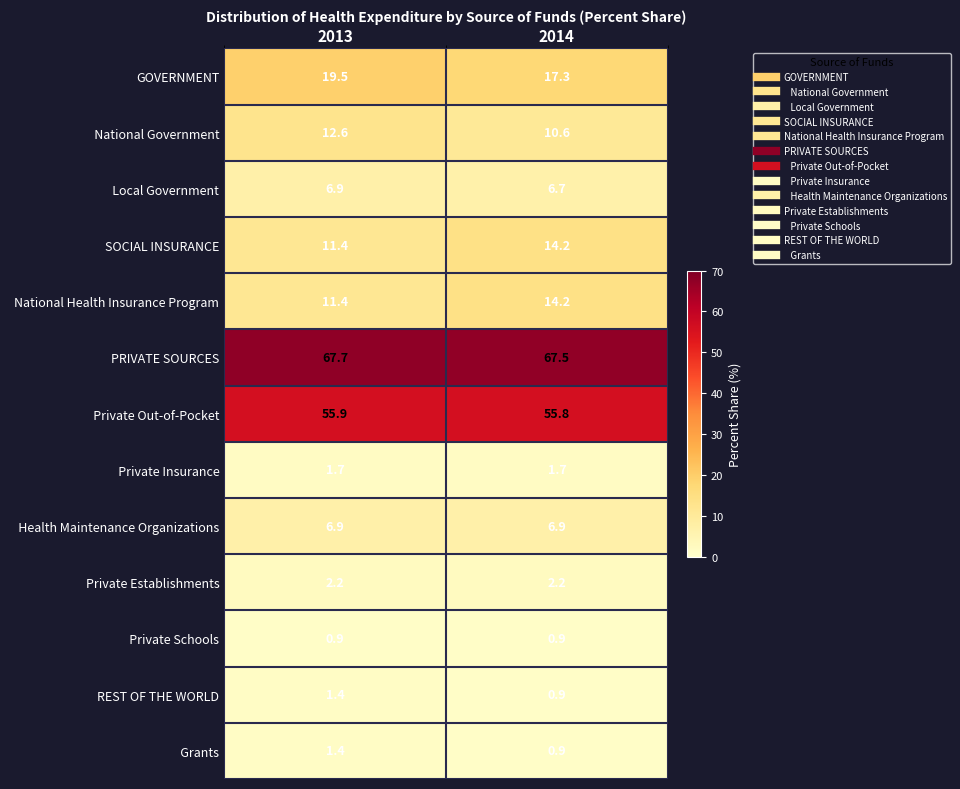

True or false: Private Establishments has a value of 2.2 at 2014.

True